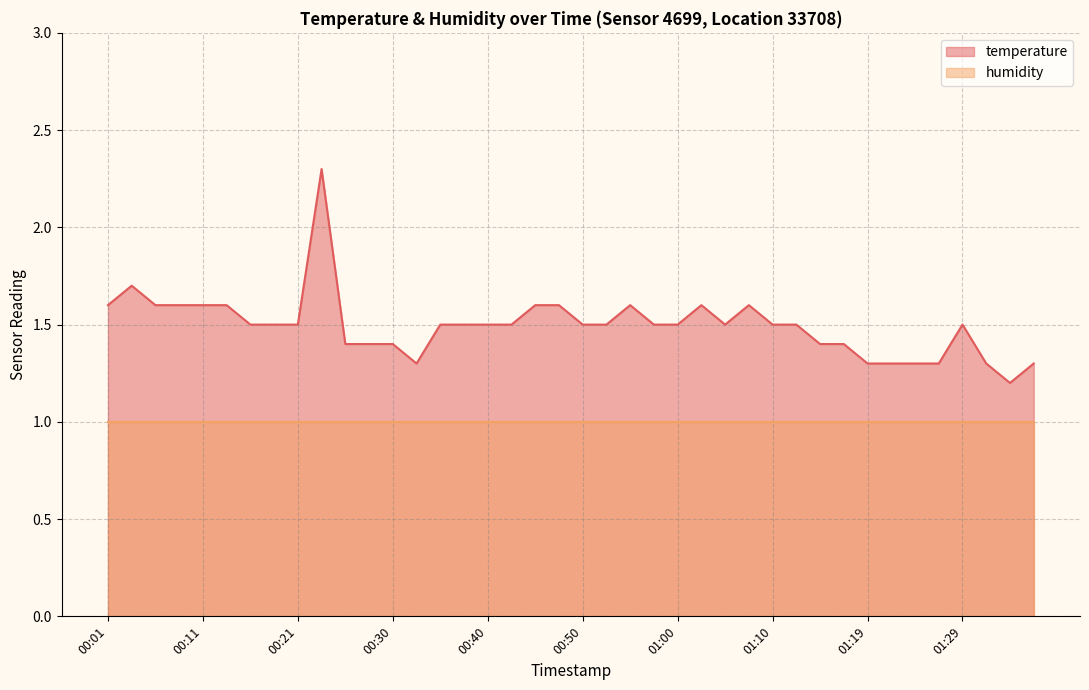

How many categories are shown in the chart?

40